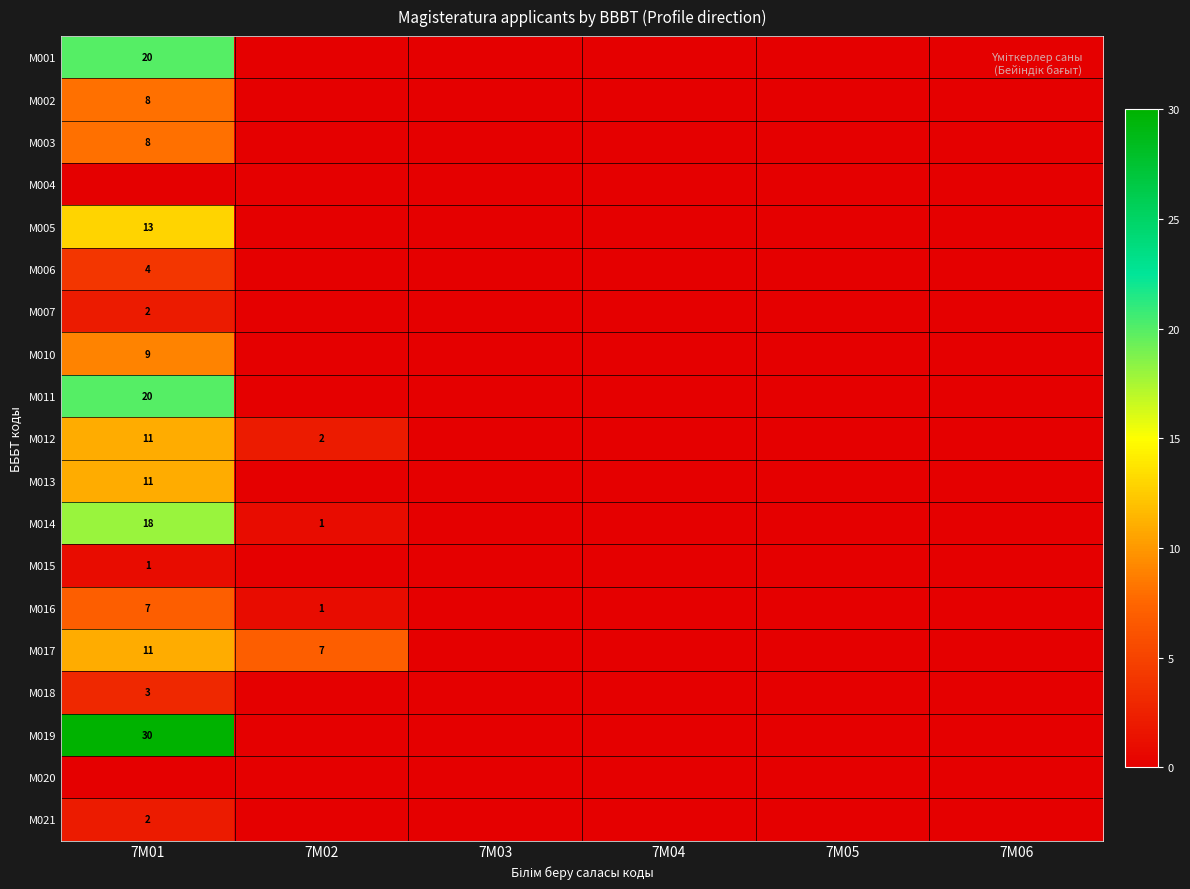

The M003 series shows 11 at 7M01. True or false?

False